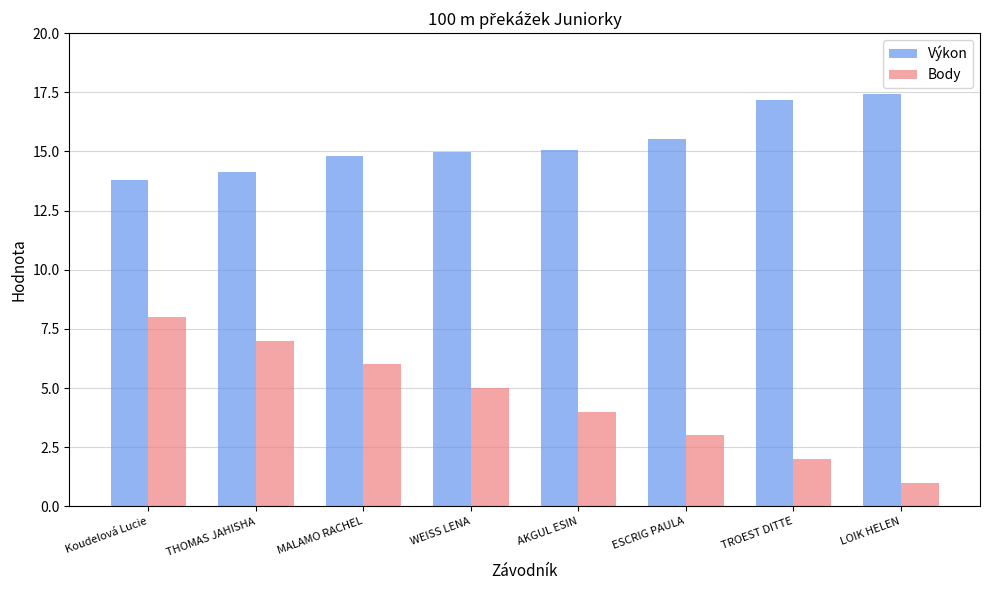

The value of Body at MALAMO RACHEL is 8.5. True or false?

False